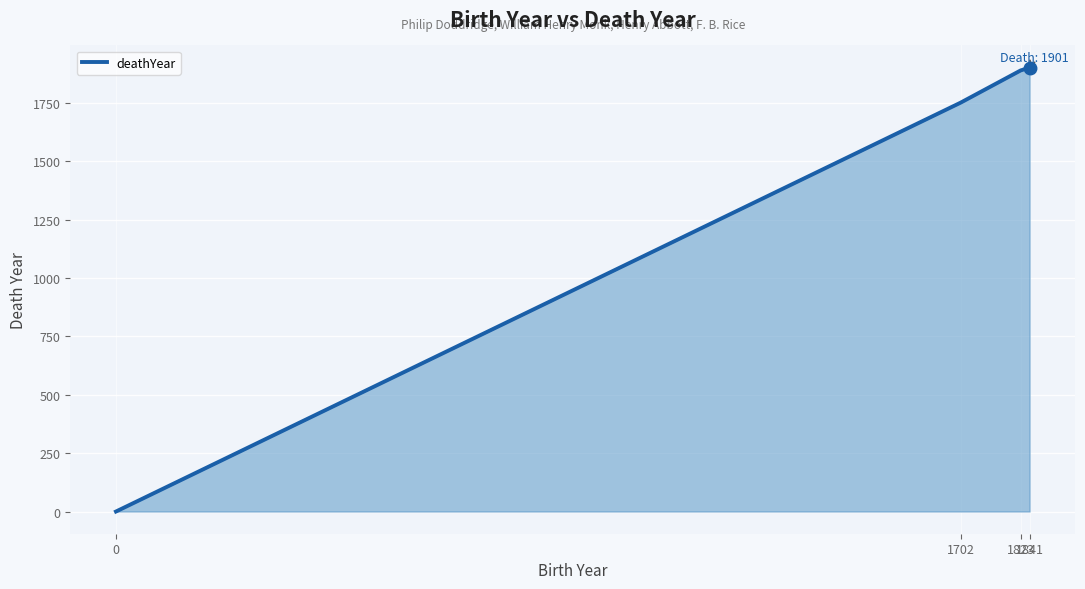

What is the change in value from 1702 to 1841?

+150